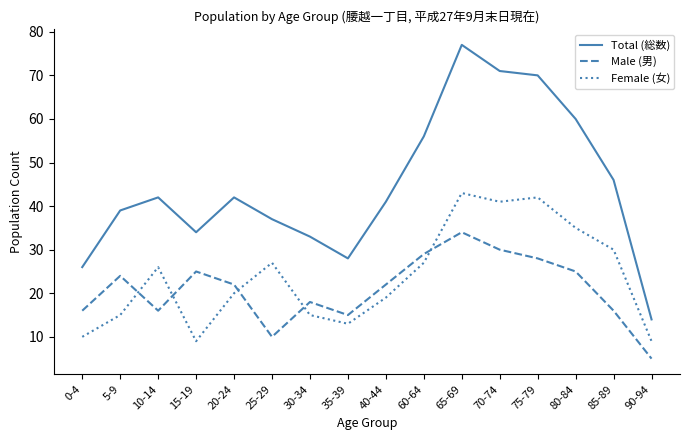

Reading left to right, transcribe all the data shown in this chart.

Total (総数): 26	39	42	34	42	37	33	28	41	56	77	71	70	60	46	14
Male (男): 16	24	16	25	22	10	18	15	22	29	34	30	28	25	16	5
Female (女): 10	15	26	9	20	27	15	13	19	27	43	41	42	35	30	9